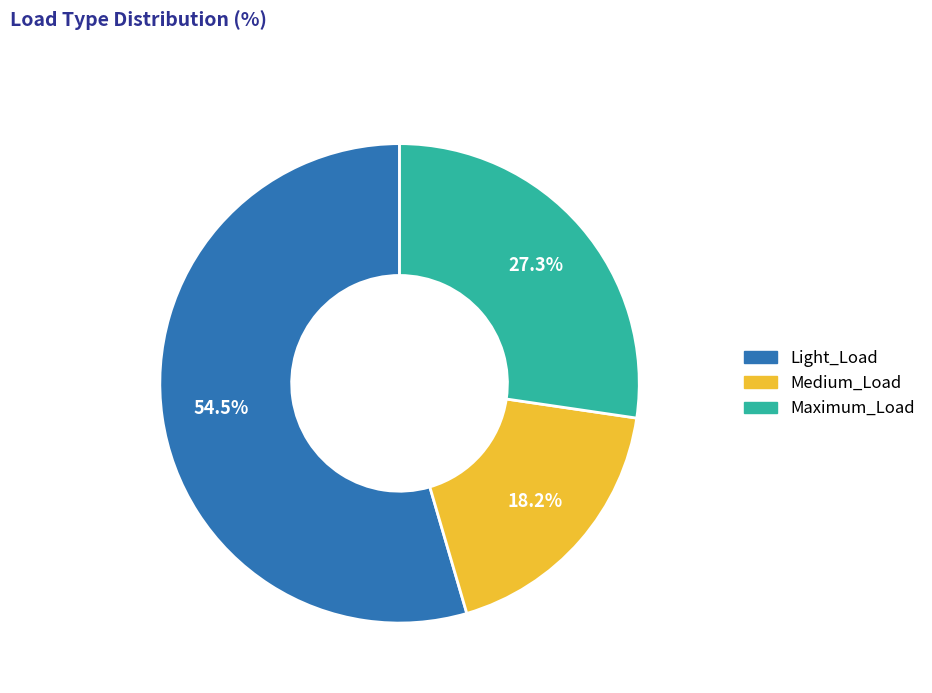

Is there a majority slice in this chart?

Yes